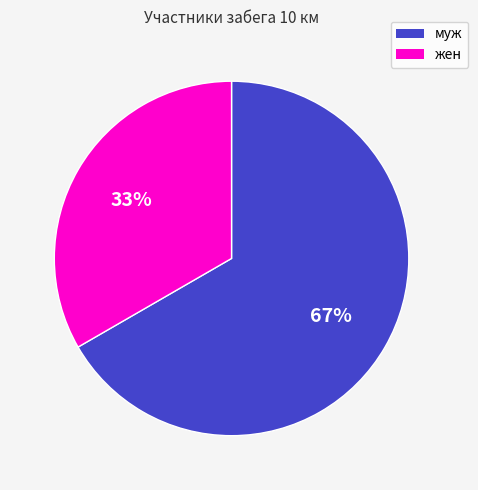

To the nearest percent, what is the combined percentage of жен and муж?

100%